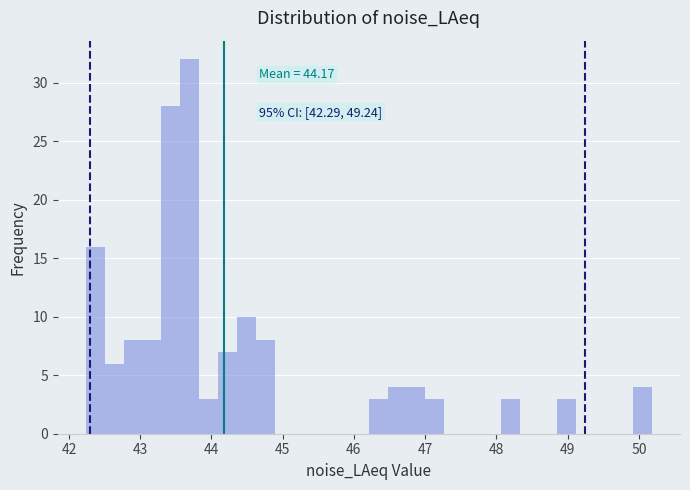

Read against the x-axis, roughly where is the centre of the tallest bar?

43.7